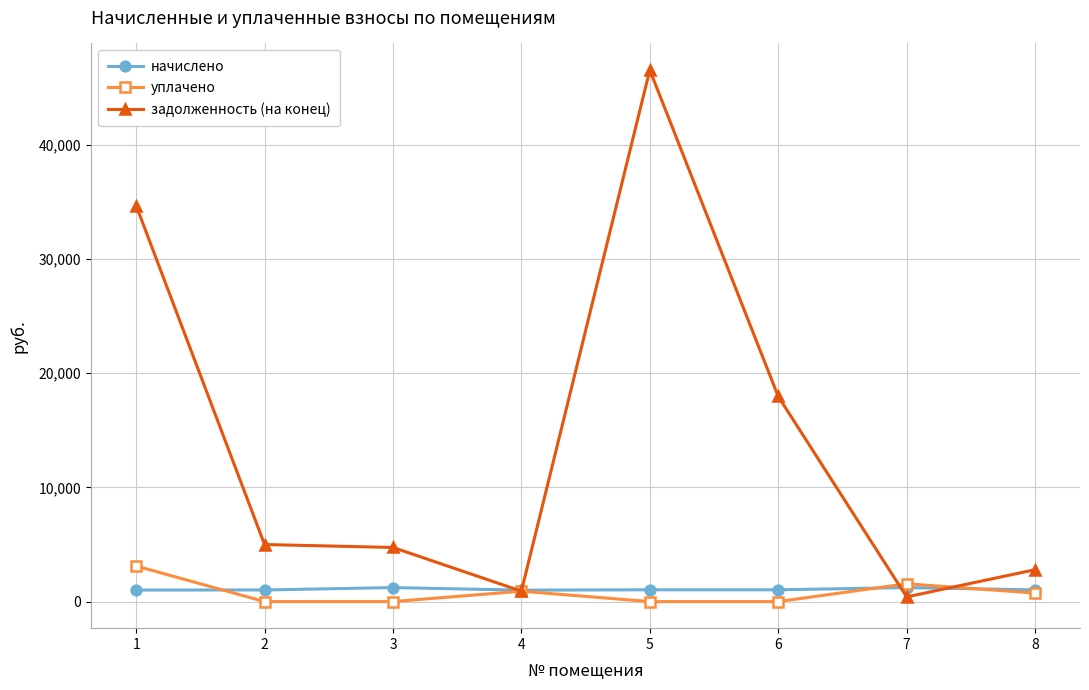

Between 1 and 8, which series saw the biggest shift?

задолженность (на конец)